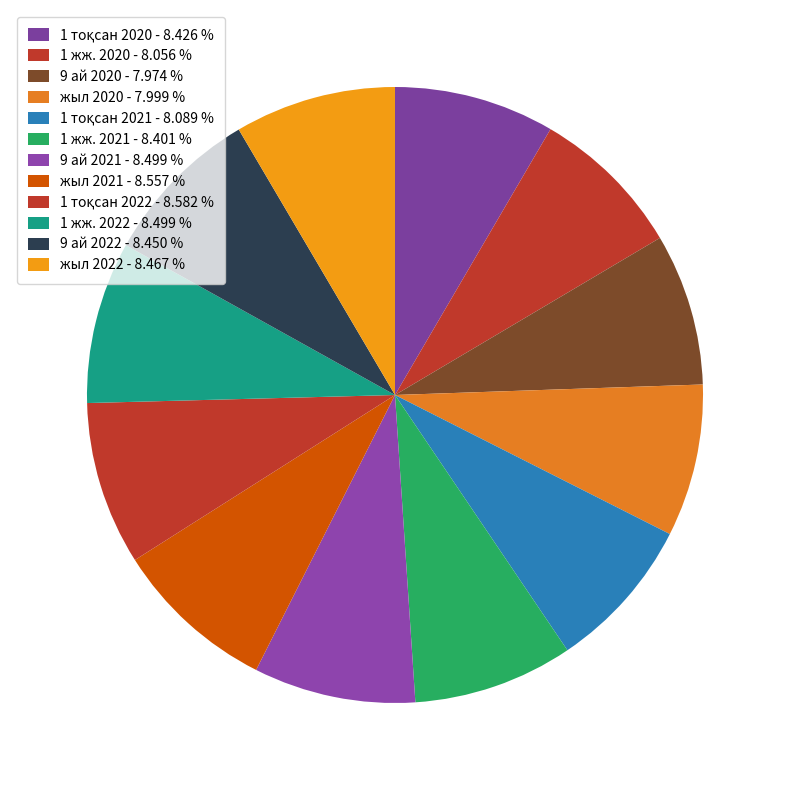

Is it true that 9 ай 2022 is 19% of the pie?

False